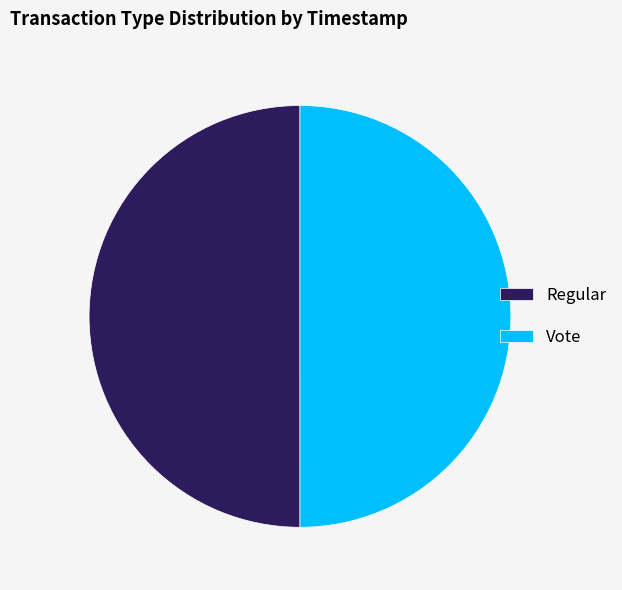

True or false: Vote accounts for 63% of the total.

False